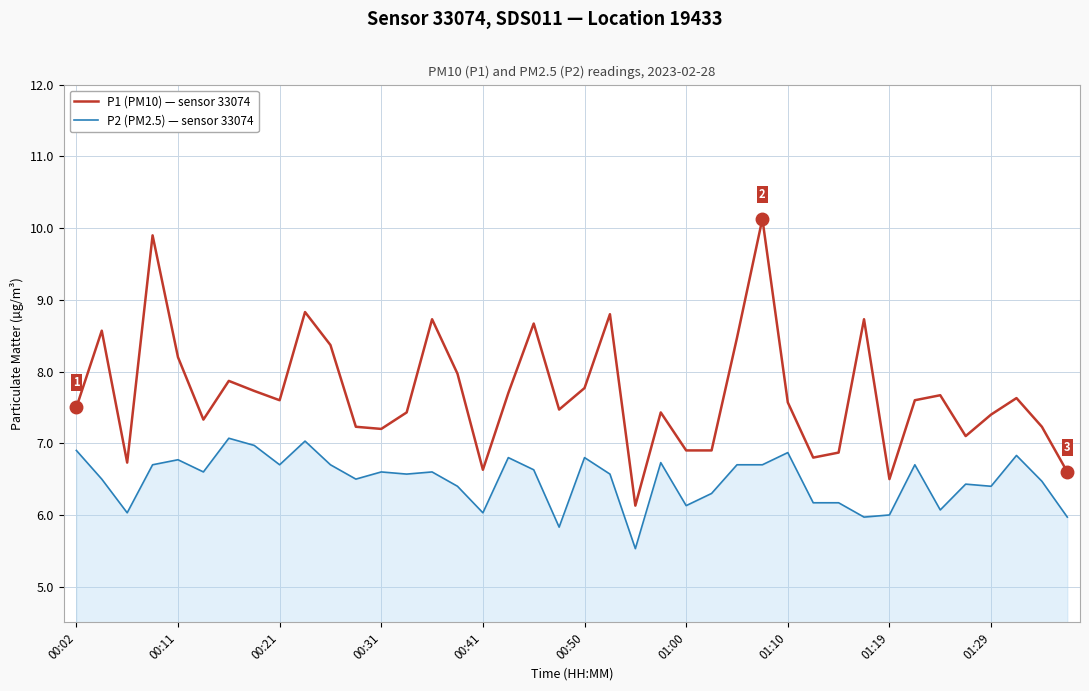

Rank the series by their maximum value, from lowest to highest.

P2 (PM2.5) — sensor 33074, P1 (PM10) — sensor 33074